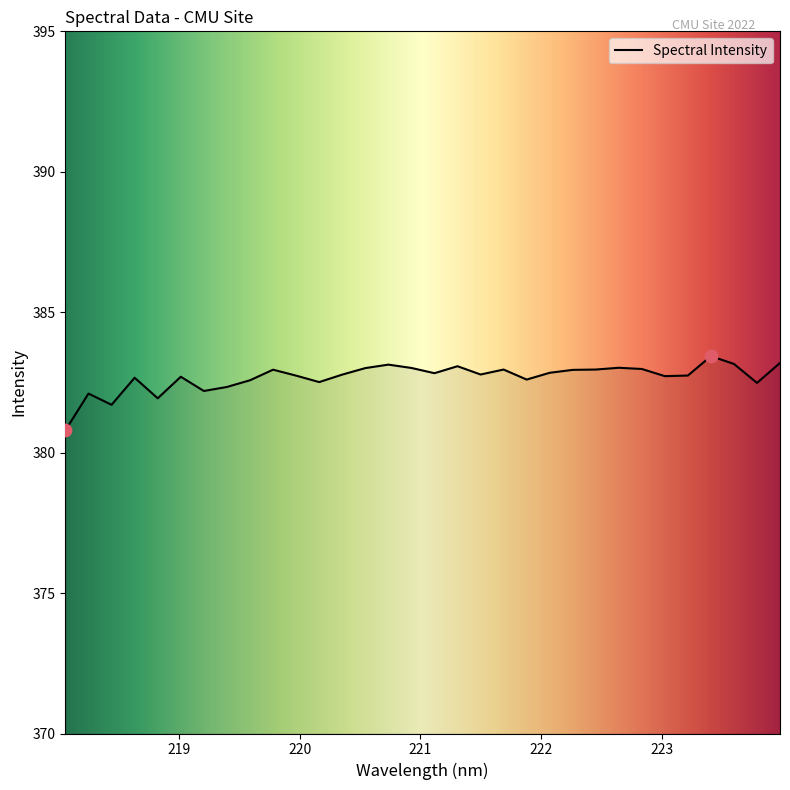

What is the difference between the maximum and minimum values?

2.6